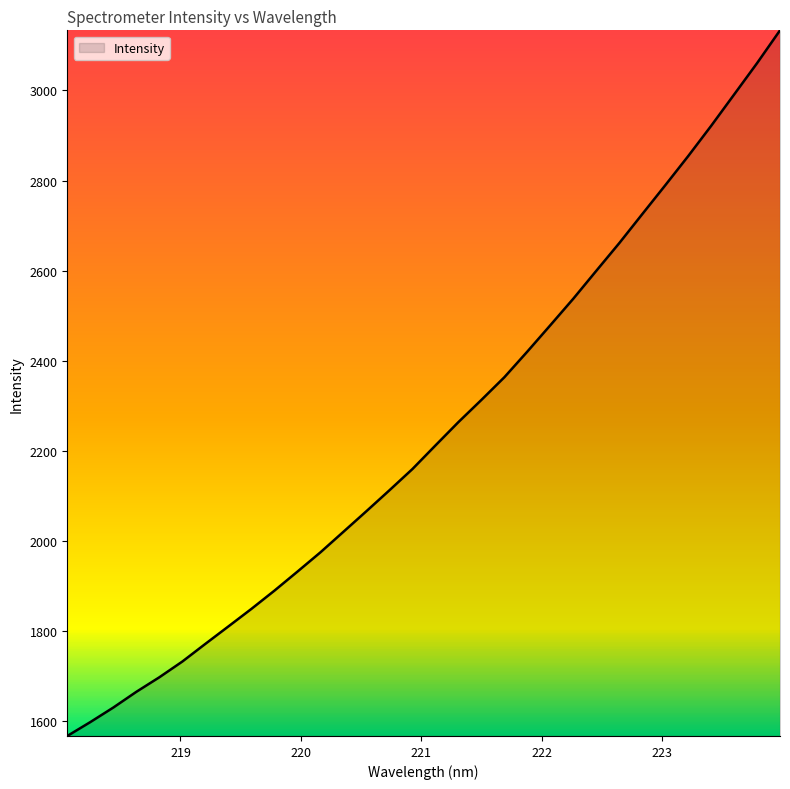

What is the difference between the maximum and minimum values?

1565.6